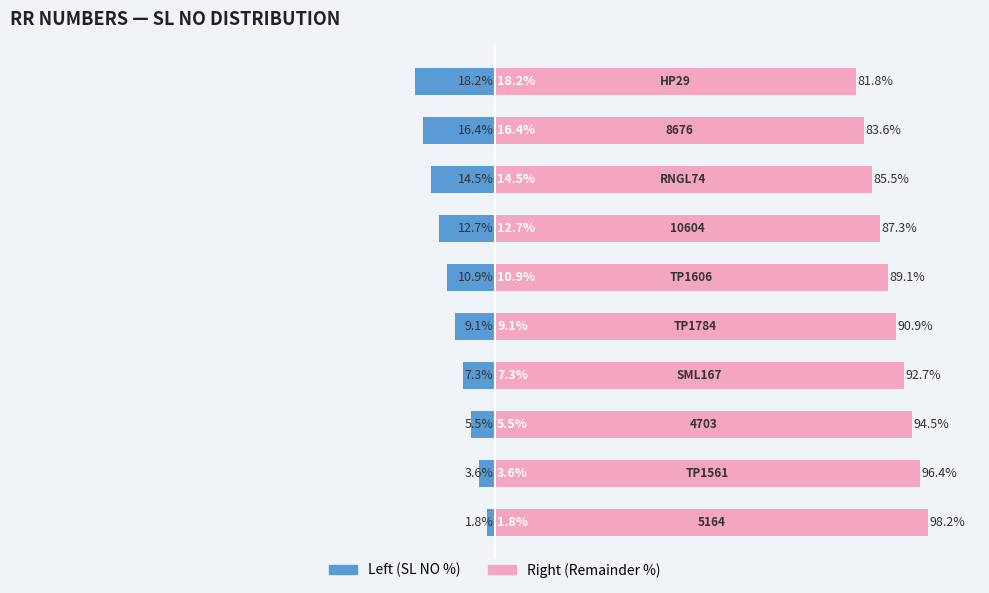

Reading right to left, extract all data points from this chart.

SL NO (left): -18.2	-16.4	-14.5	-12.7	-10.9	-9.1	-7.3	-5.5	-3.6	-1.8
SL NO (right): 81.8	83.6	85.5	87.3	89.1	90.9	92.7	94.5	96.4	98.2